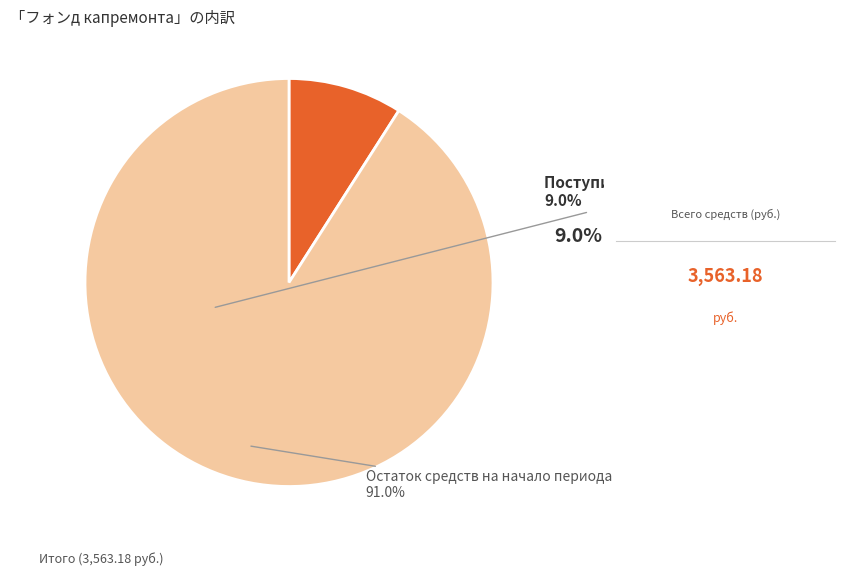

True or false: Остаток средств на начало периода accounts for 91% of the total.

True